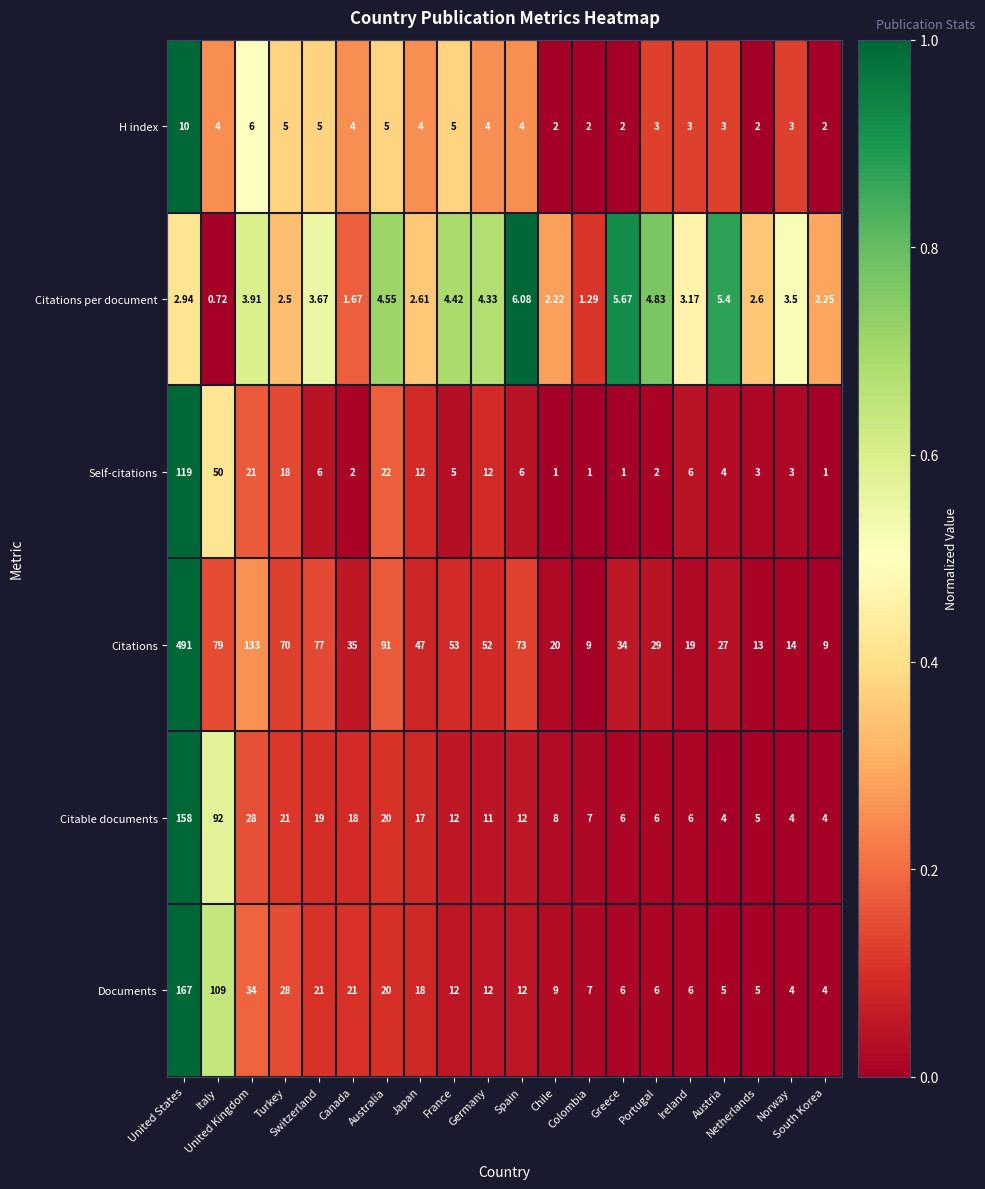

What is the total value across all series at Japan?

100.6